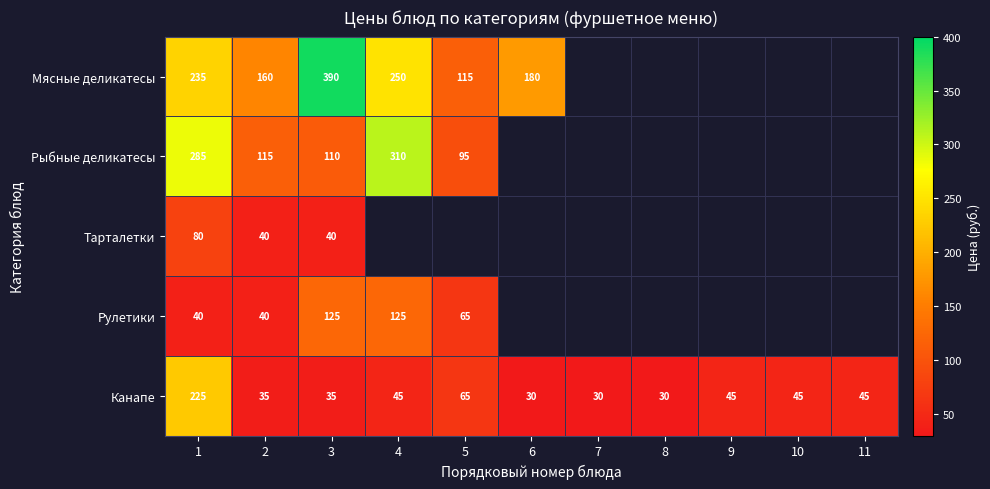

What is the difference between the Канапе values at 7 and 2?

5